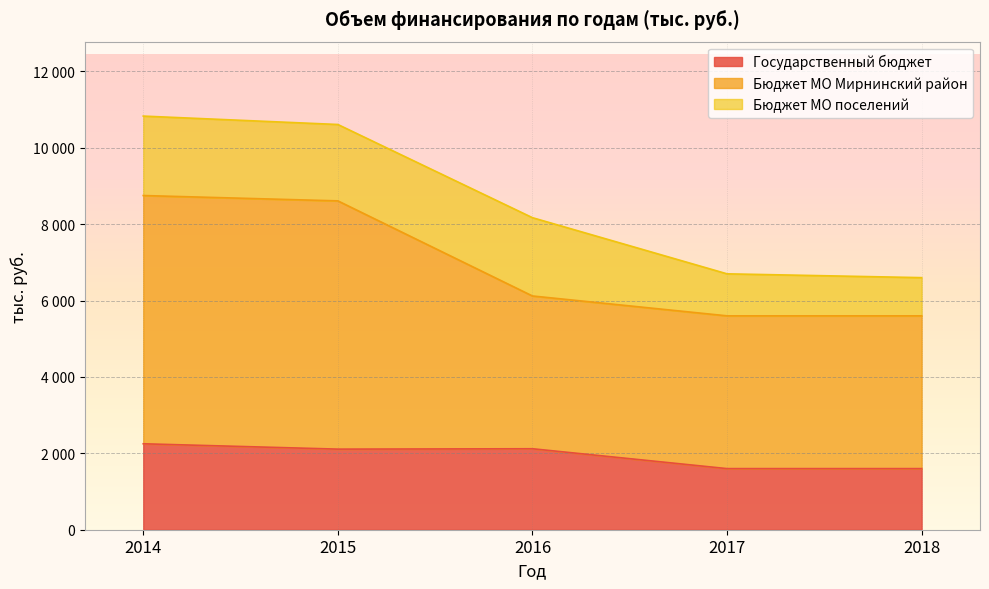

How many interior local peaks does the Государственный бюджет series have?

1